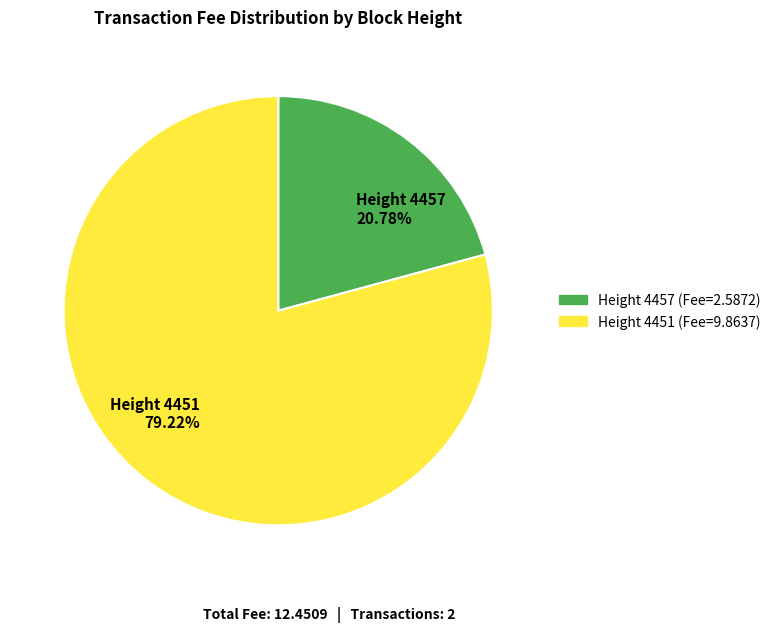

How many slices are in this pie chart?

2